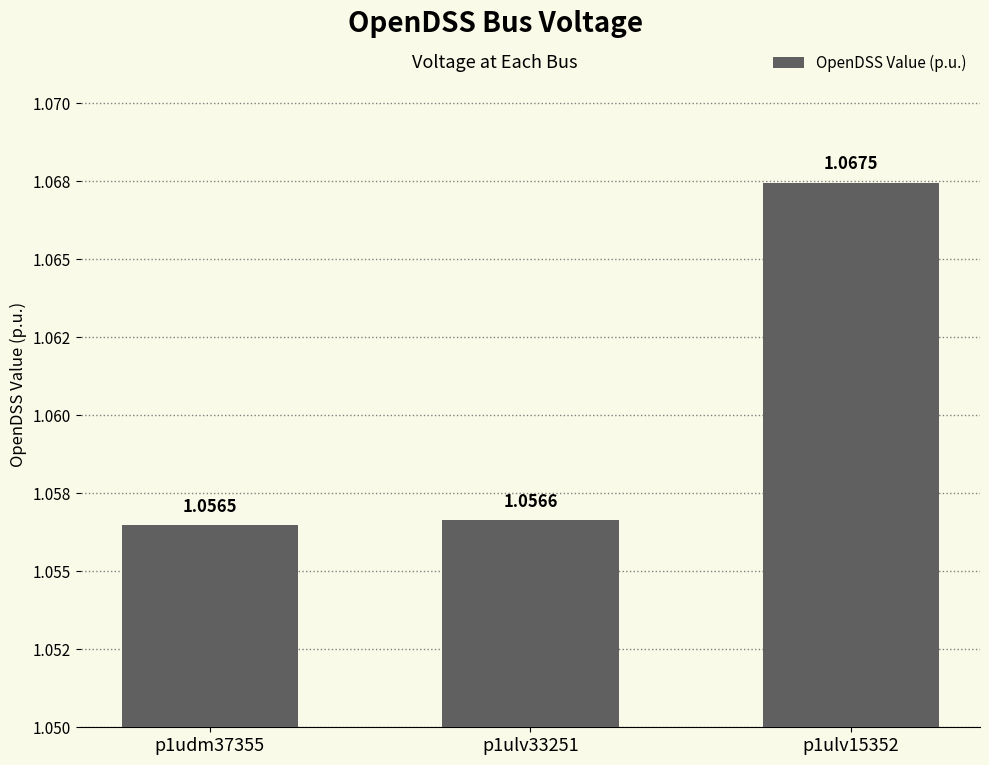

Reading left to right, list all the values displayed in this chart.

p1udm37355=1.1	p1ulv33251=1.1	p1ulv15352=1.1